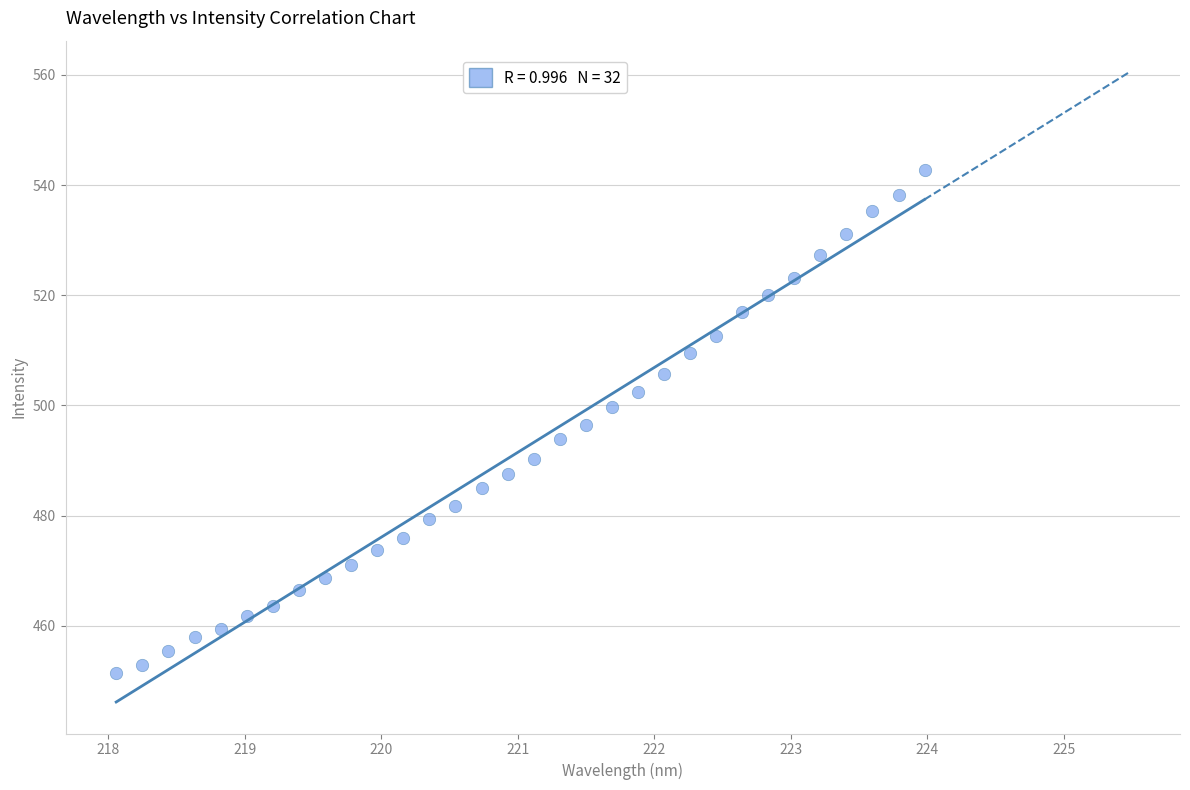

What is the range of X values (max minus min)?

5.9